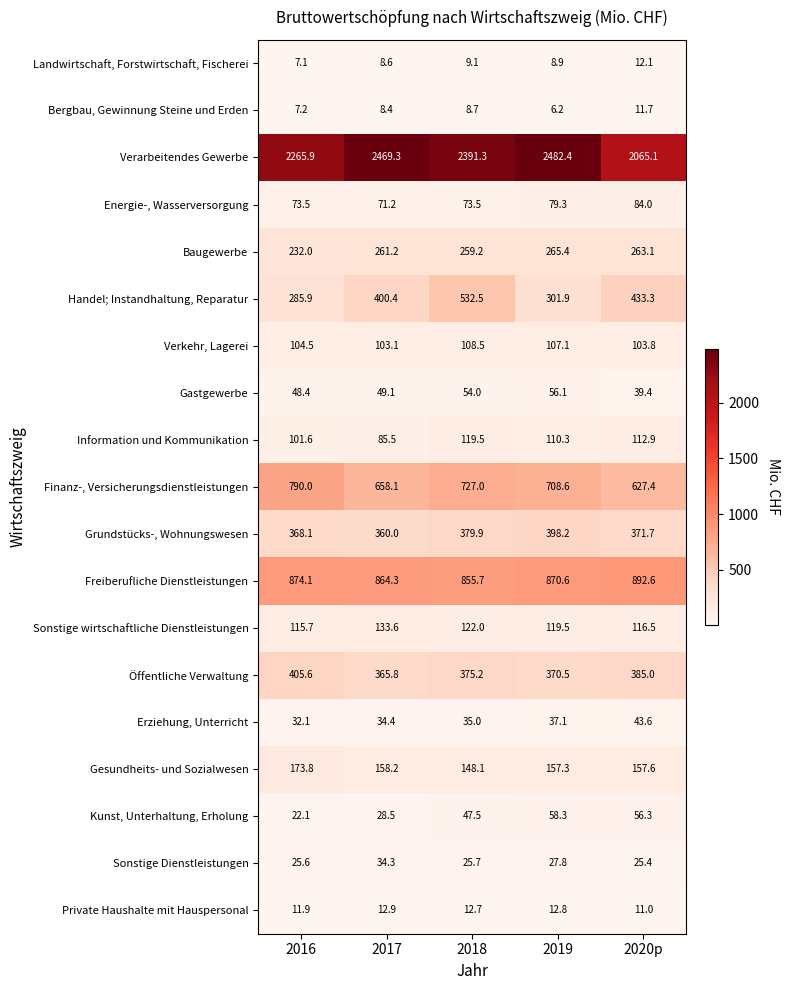

Is it true that Gastgewerbe equals 23.5 at 2016?

False